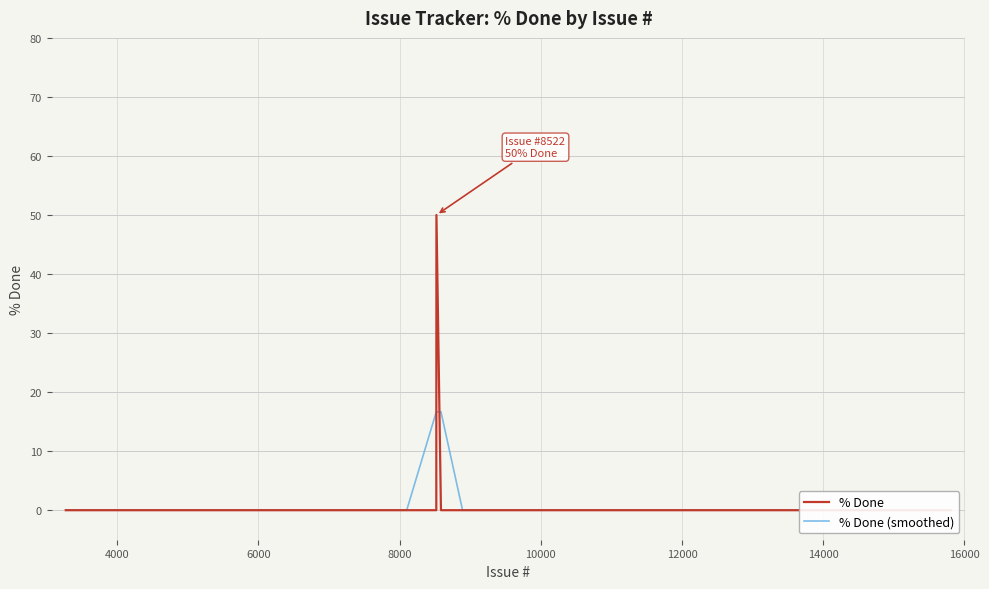

Which series has the widest spread of values?

% Done